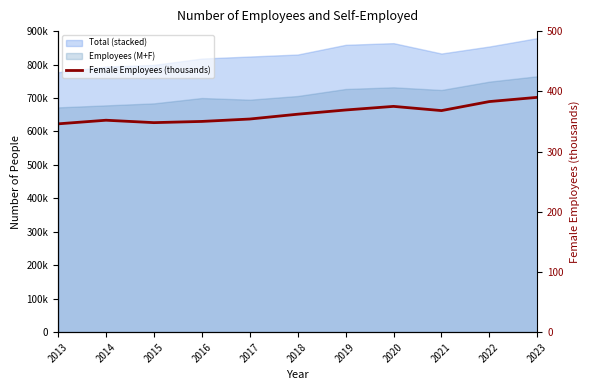

Where is the first local maximum?

2014